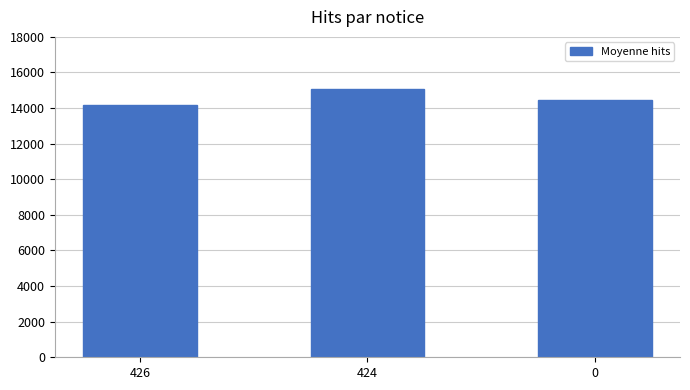

How many data points are less than 14432?

1